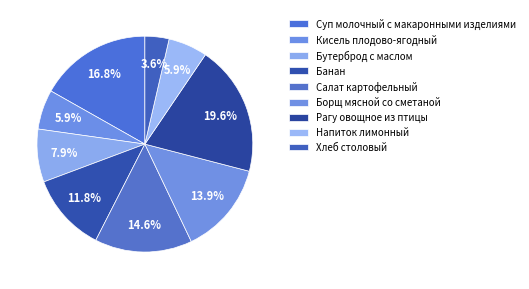

Does any single category account for the majority?

No